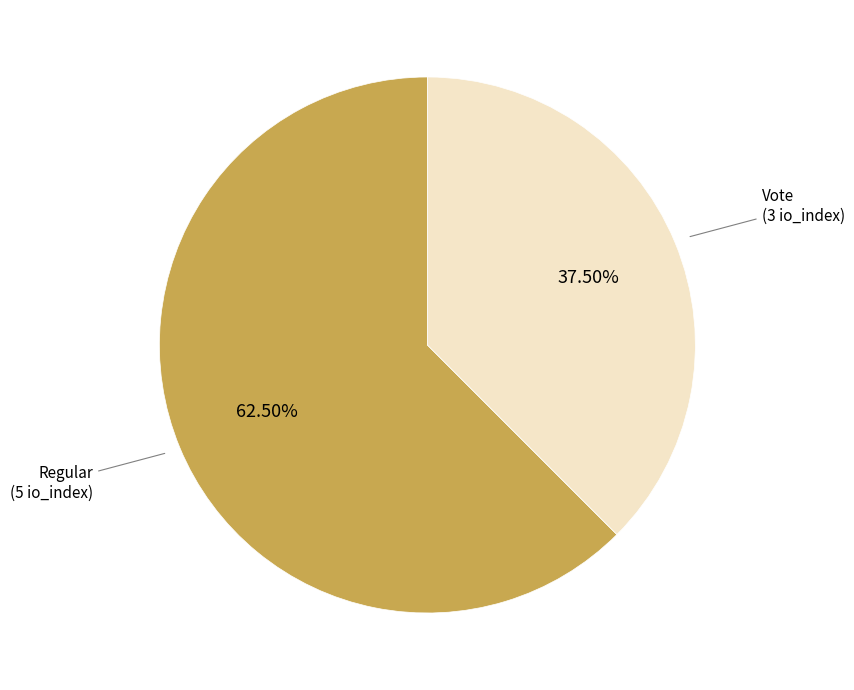

To the nearest percent, what is the average slice percentage?

50%